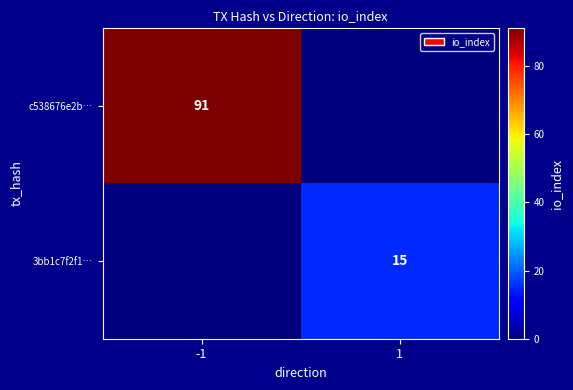

Is the value of 3bb1c7f2f1… at 1 greater than the value of c538676e2b… at -1?

No